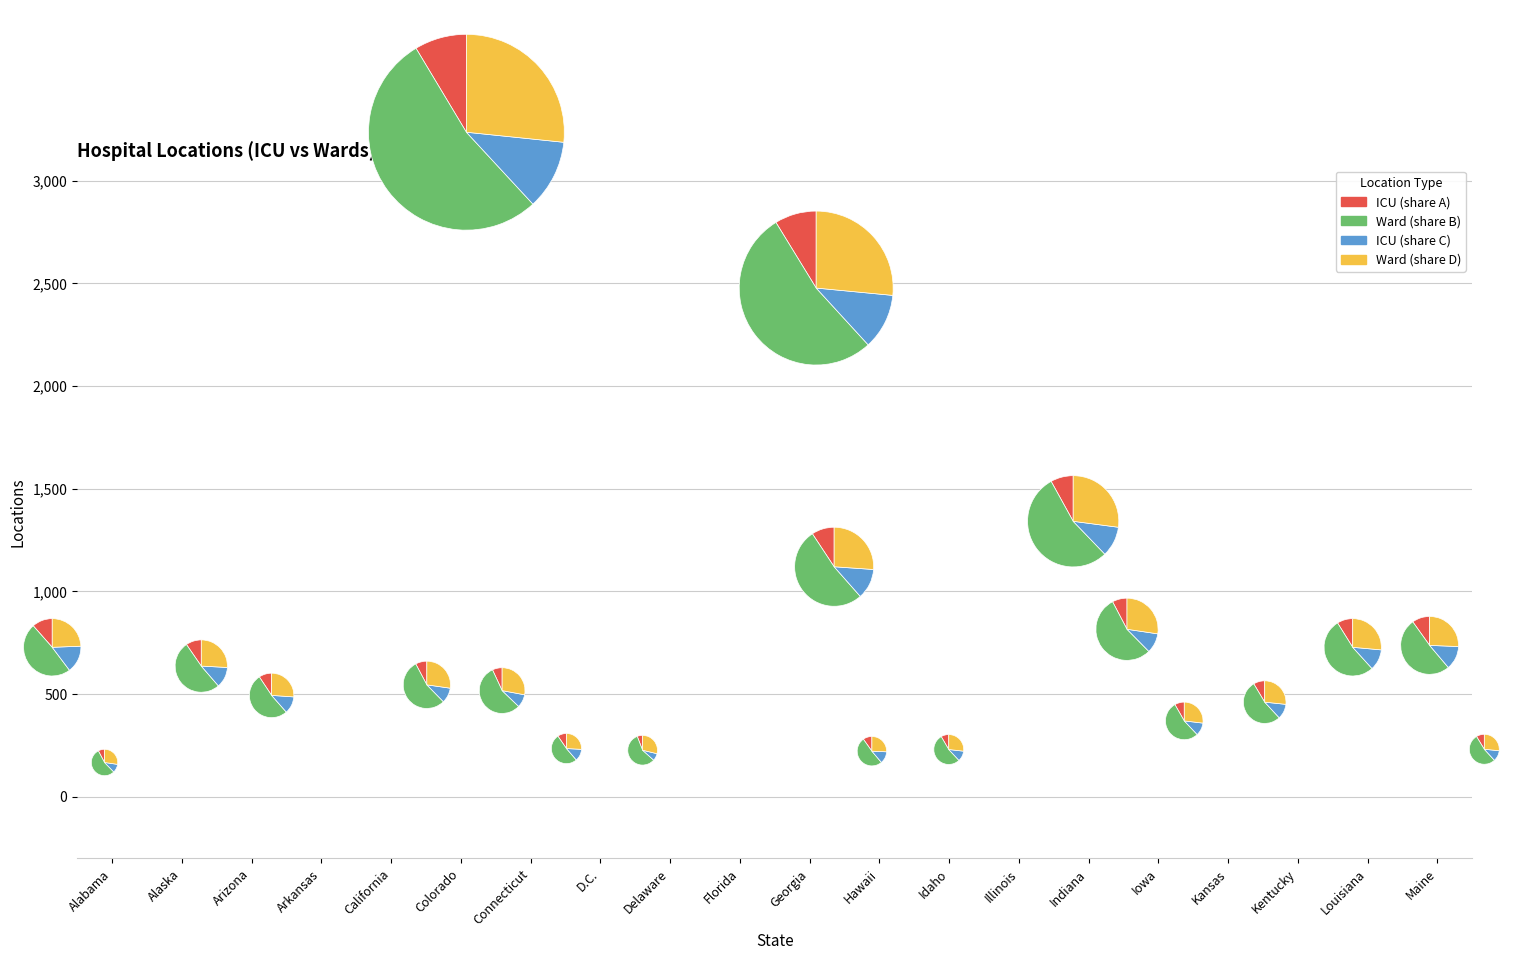

Combined, what portion of the pie is Arkansas and D.C.?

3.8%